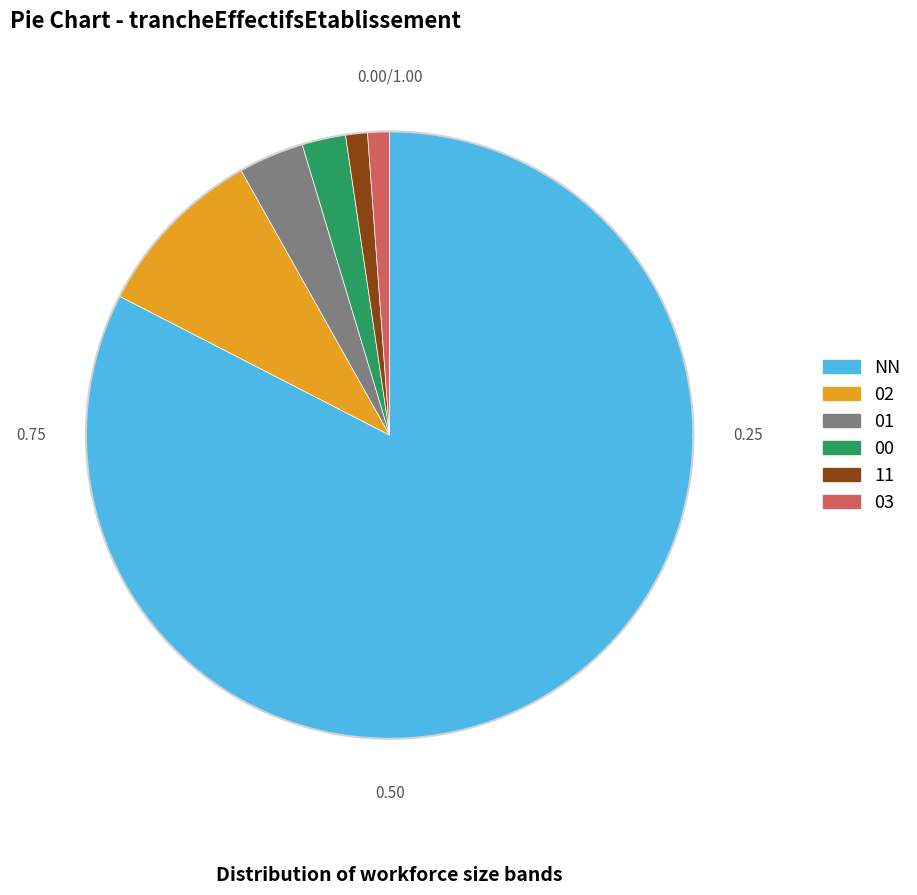

How many segments does this pie chart have?

6